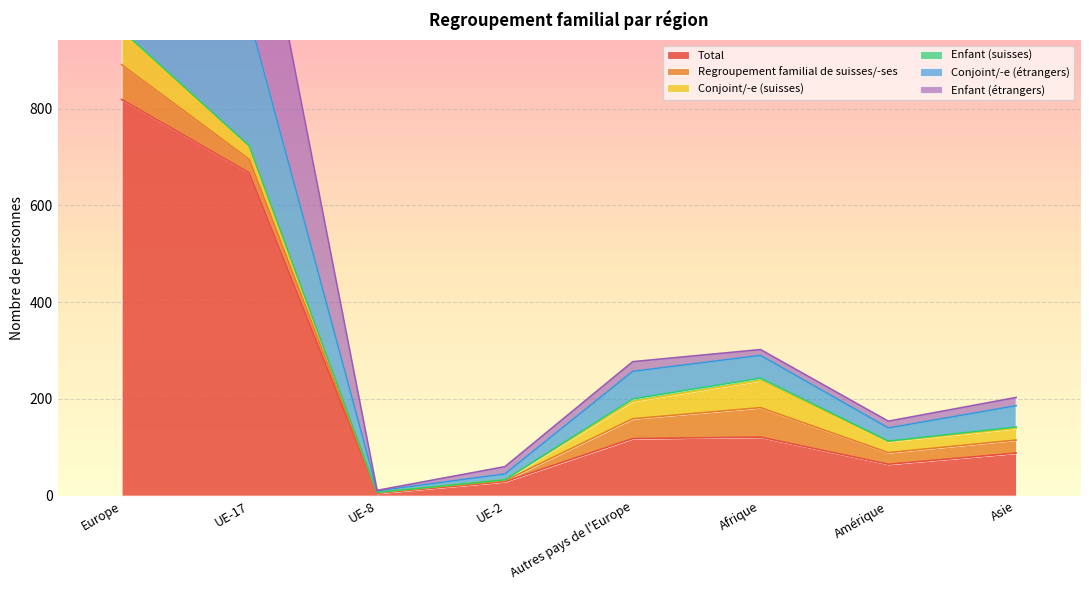

True or false: Total and Conjoint/-e (étrangers) intersect in this chart.

False